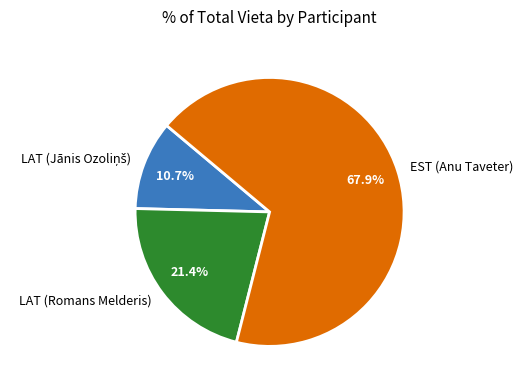

Which category has the biggest portion of the pie?

EST (Anu Taveter)